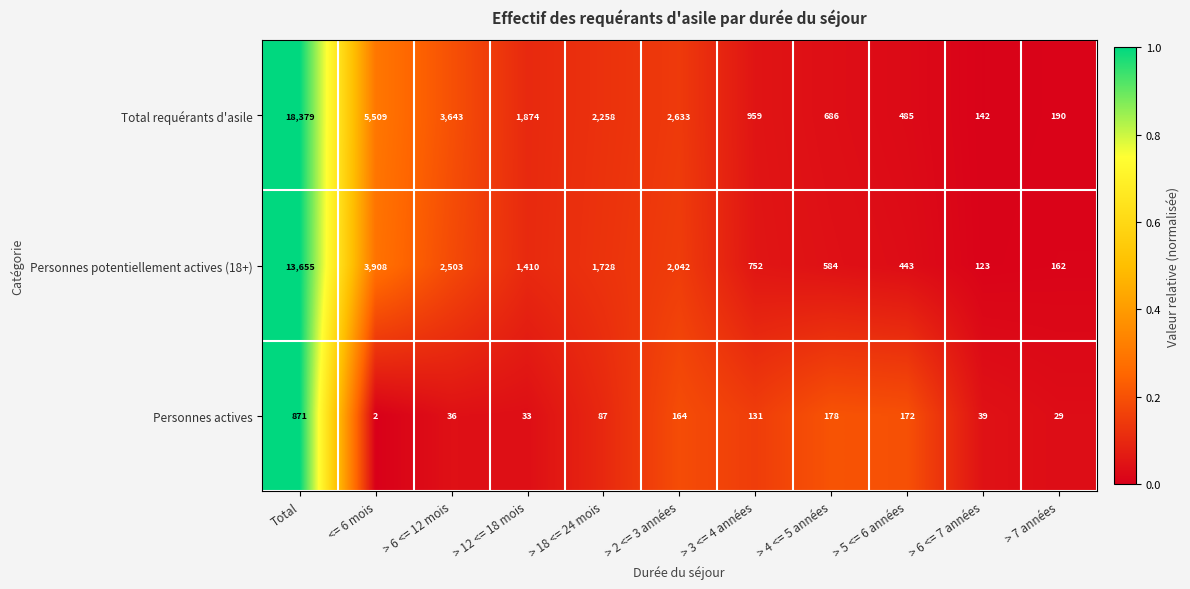

Is it true that Personnes potentiellement actives (18+) equals 774 at > 2 <= 3 années?

False